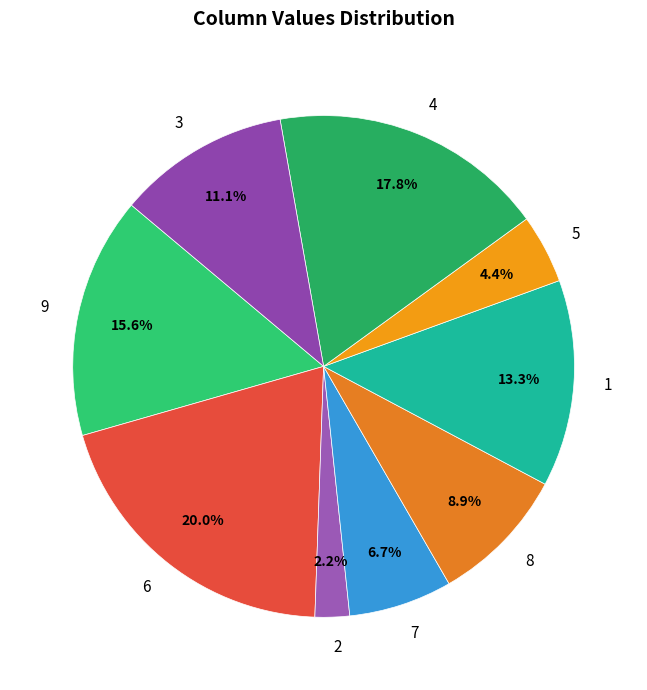

To the nearest percent, what is the difference between the largest and smallest slice percentages?

18%